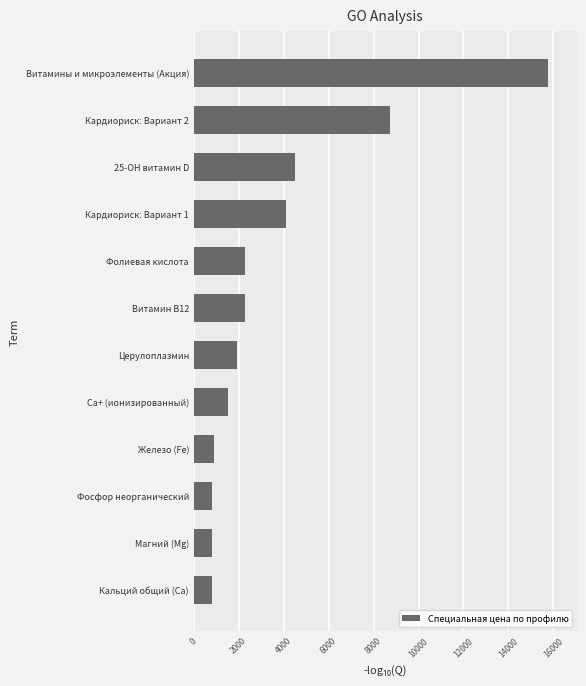

The value at Фолиевая кислота is 2260. True or false?

True